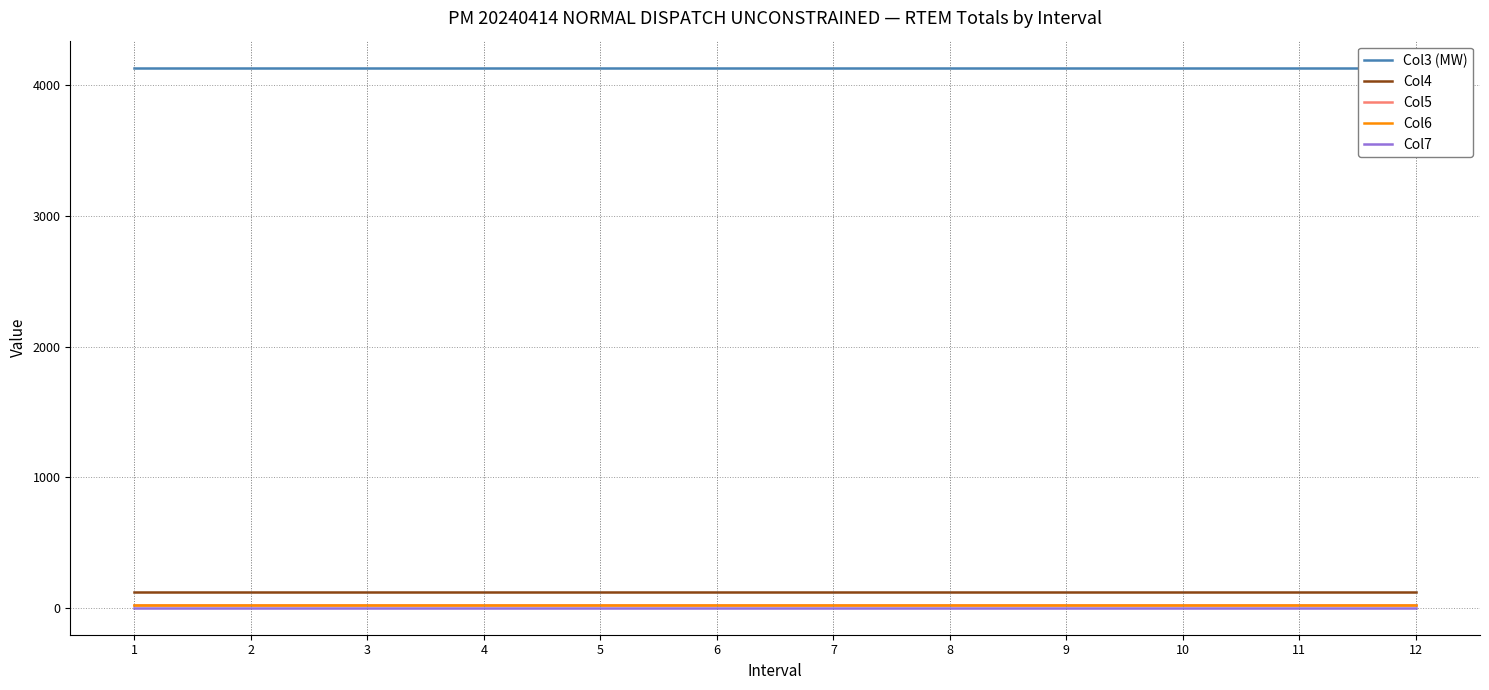

Which label corresponds to the largest value in the chart?

1